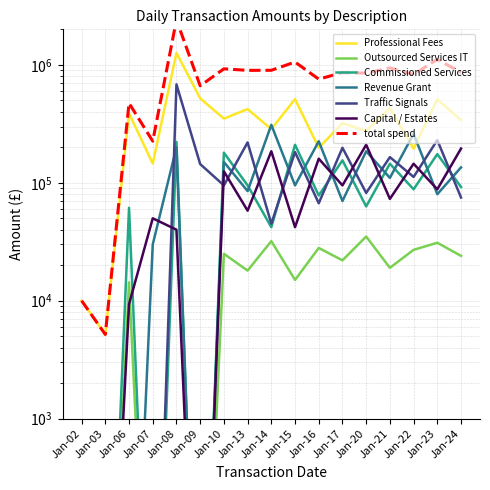

What is the sum of all values?

6167634.5